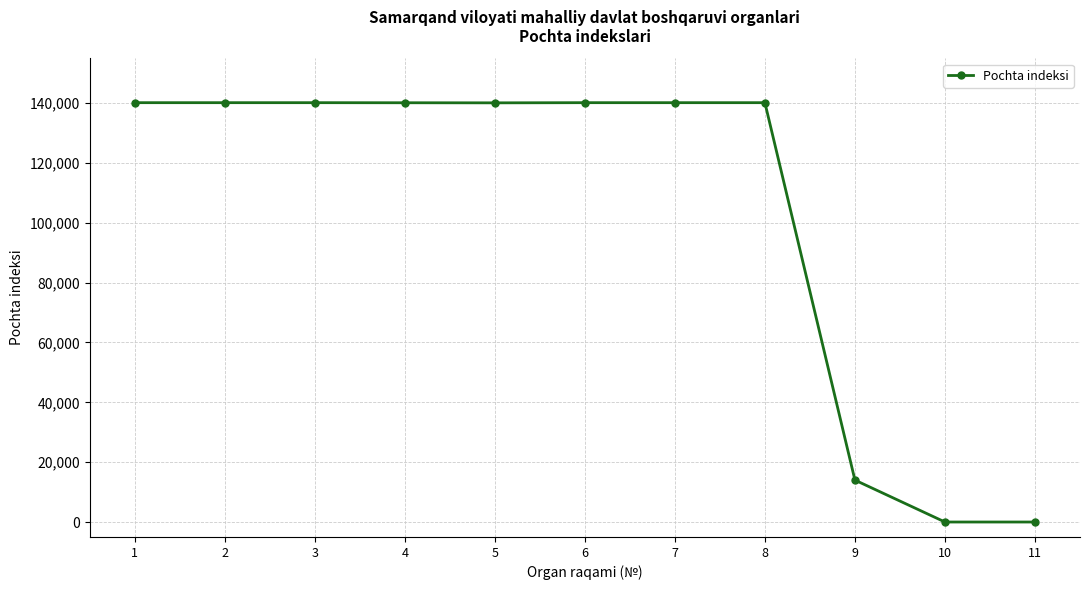

Which has a higher value, 5 or 9?

5